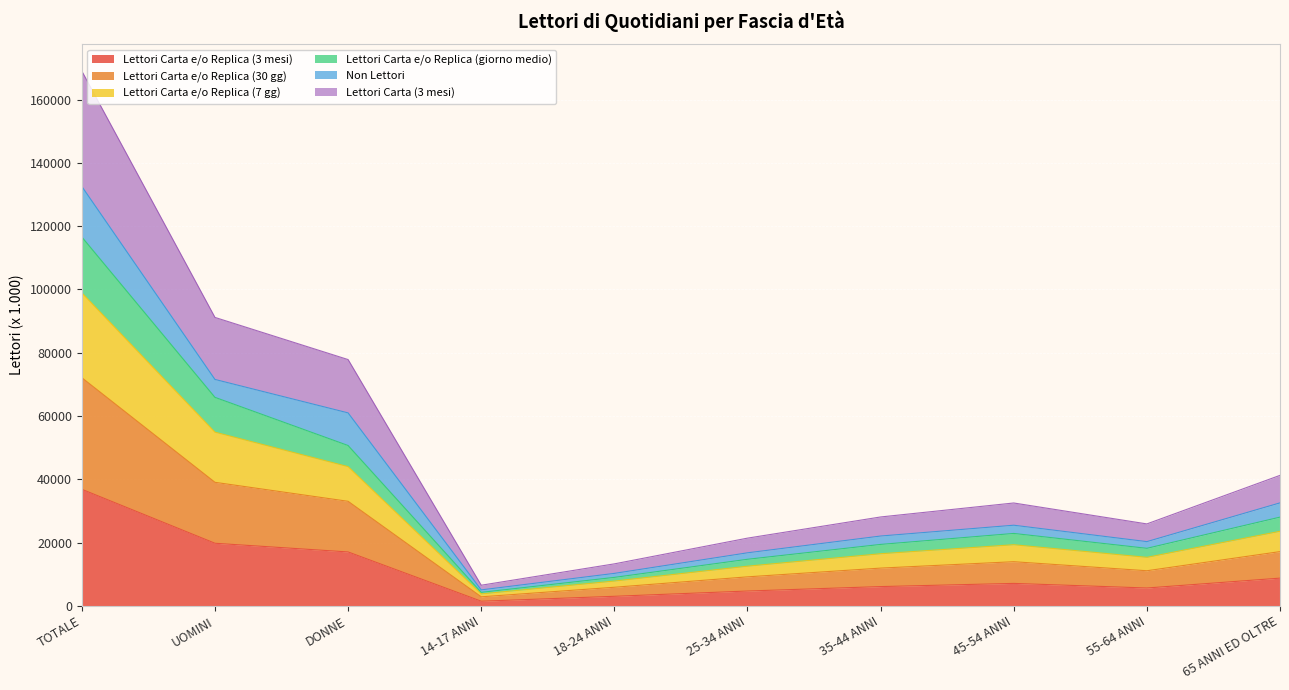

How many interior local valleys does the Lettori Carta (3 mesi) series have?

2